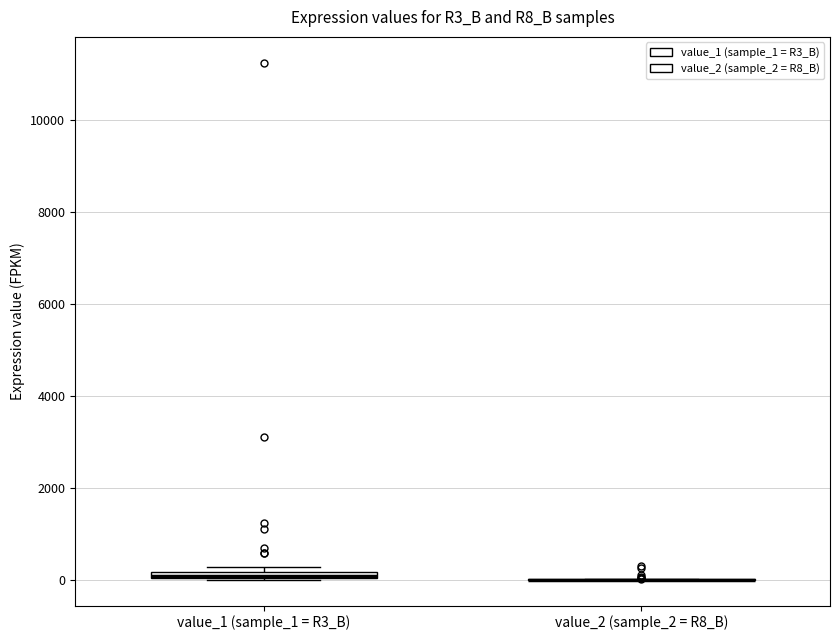

Where is the lower edge of the box for value_1 (sample_1 = R3_B) on the y-axis? The values are not printed on the chart, so give them approximately, as read against the axis.

0